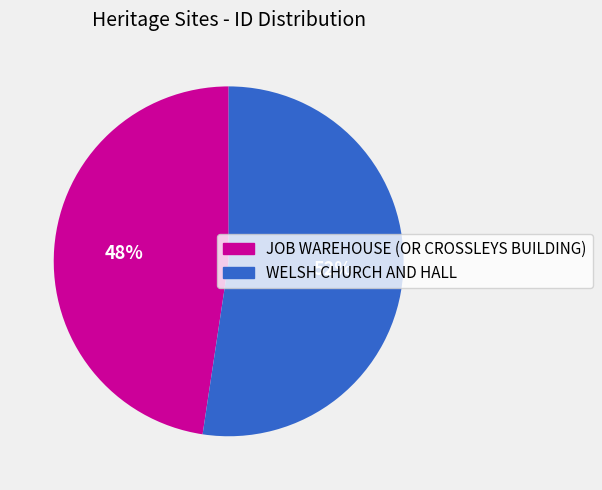

Between WELSH CHURCH AND HALL and JOB WAREHOUSE (OR CROSSLEYS BUILDING), which is larger?

WELSH CHURCH AND HALL